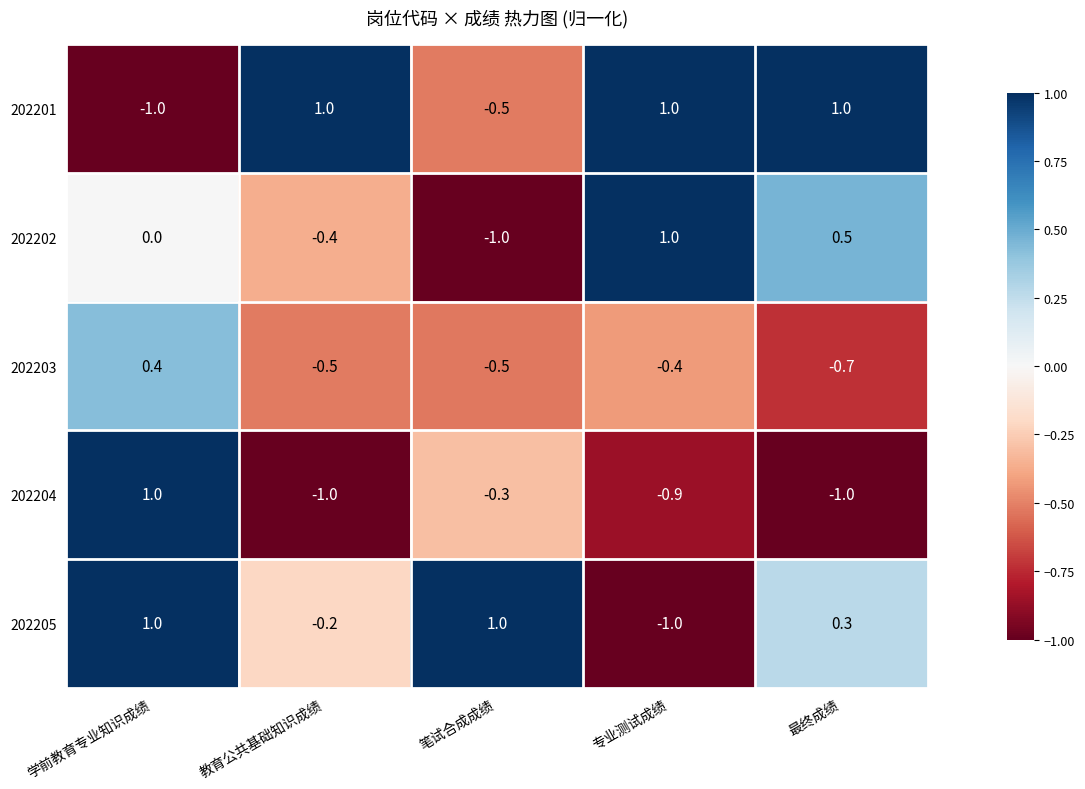

What value does the 202204 series have at 最终成绩?

-1.0